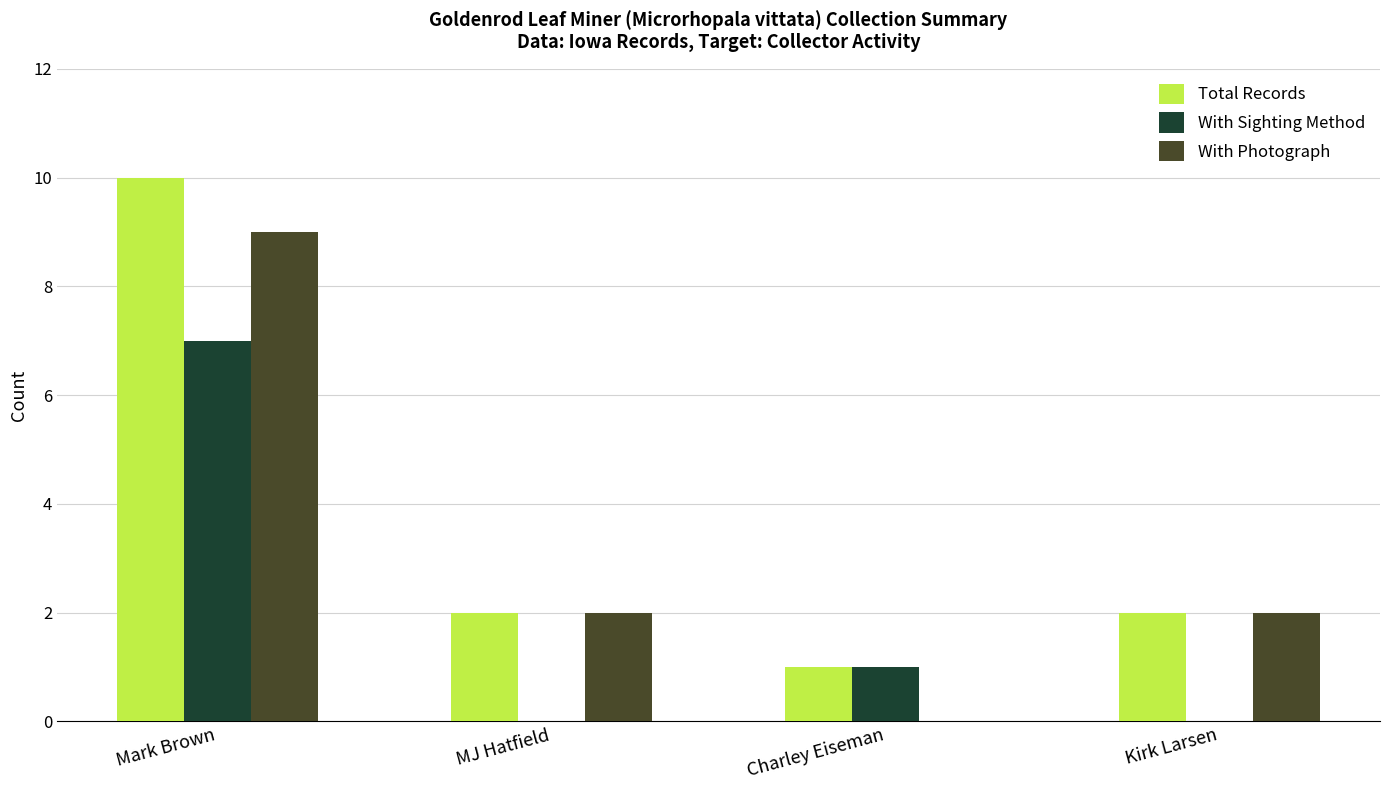

Which series changed the most between MJ Hatfield and Charley Eiseman?

With Photograph